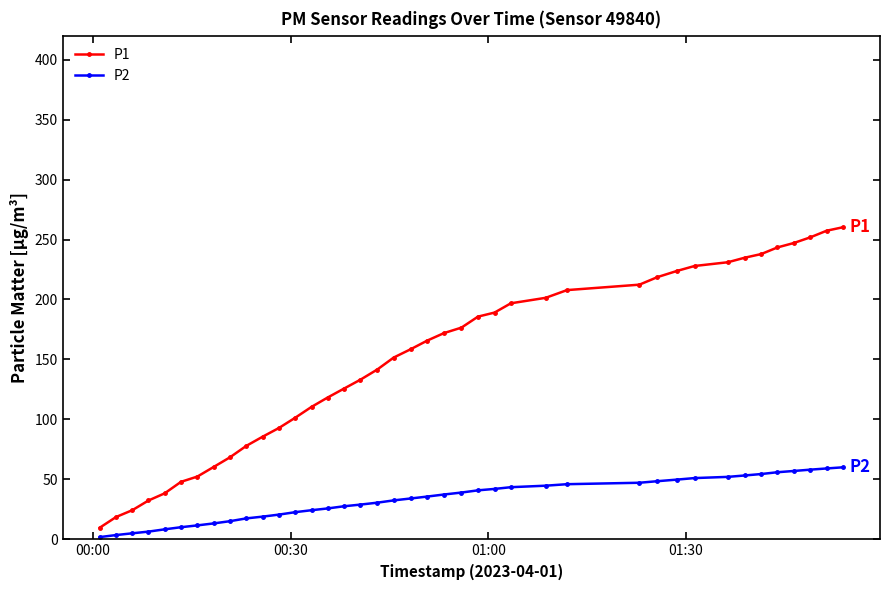

Which series has the largest range (max minus min)?

P1